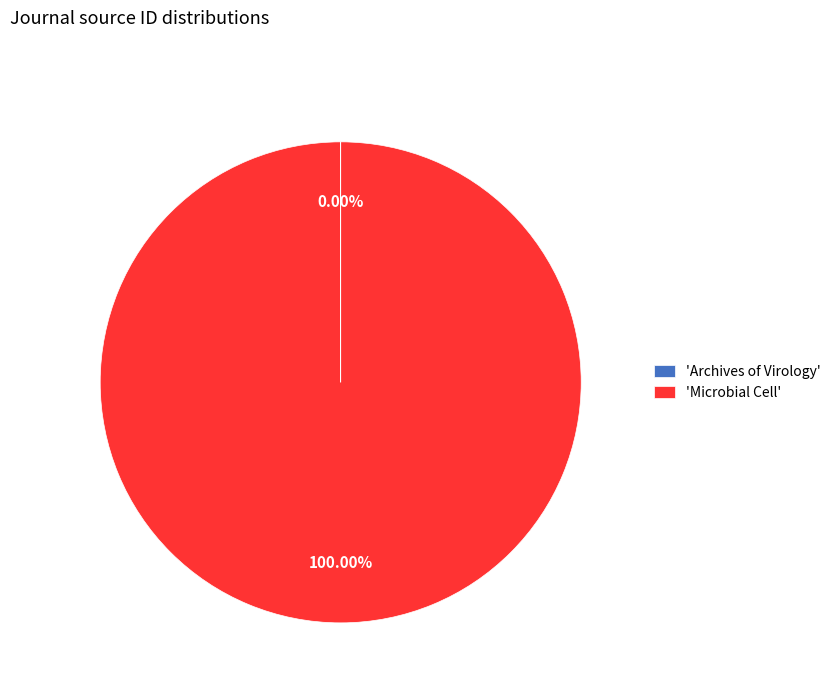

Which category has the biggest portion of the pie?

'Microbial Cell'